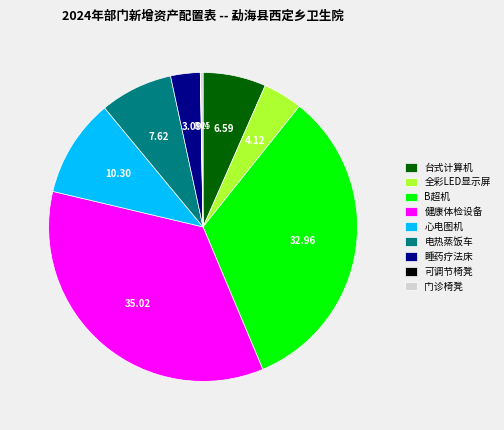

Which has a higher value, 心电图机 or 健康体检设备?

健康体检设备